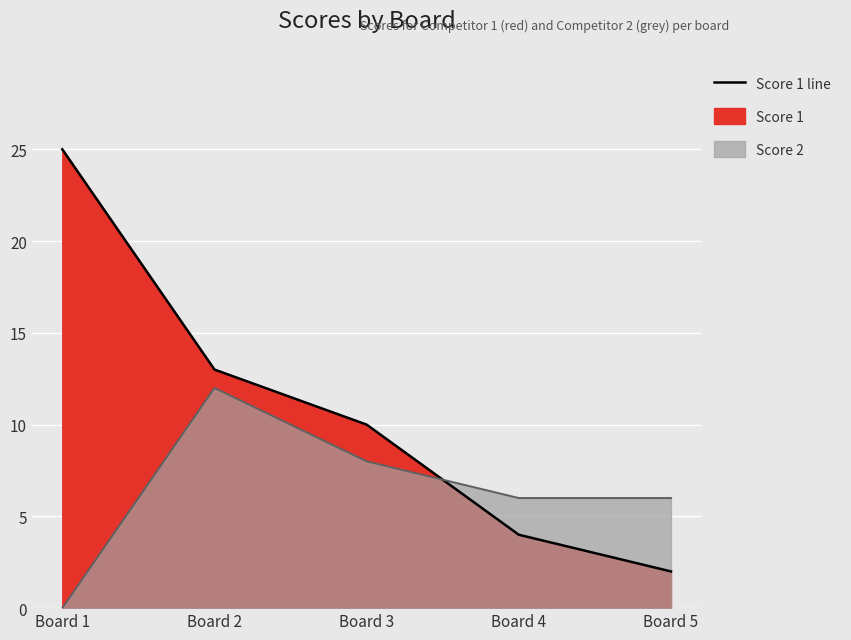

Between Board 2 and Board 4, which series saw the biggest shift?

Score 1